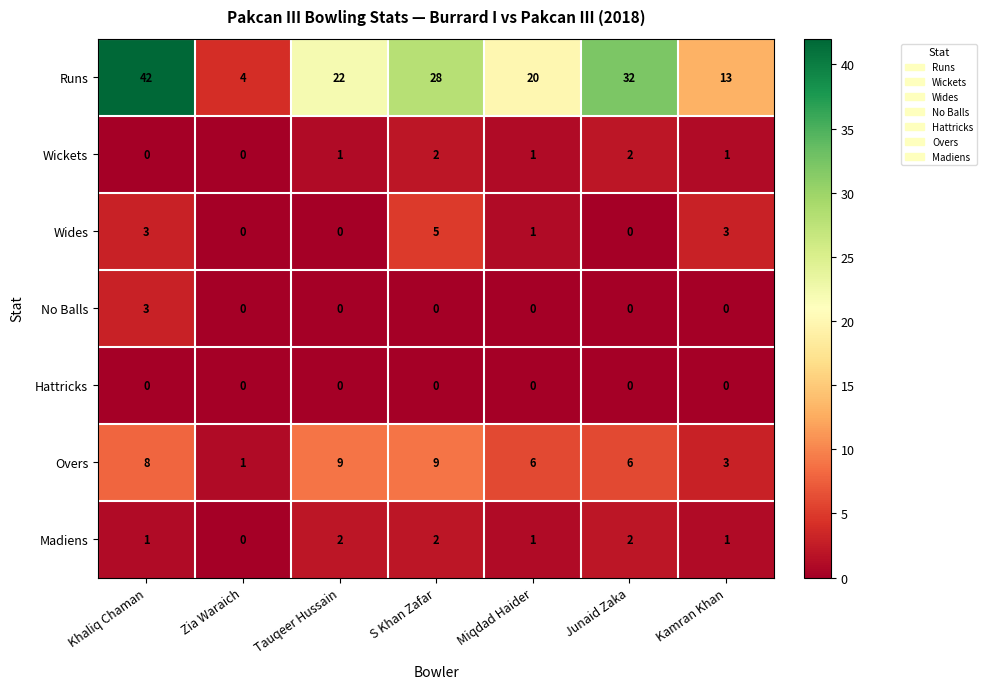

Which series has the widest spread of values?

Runs